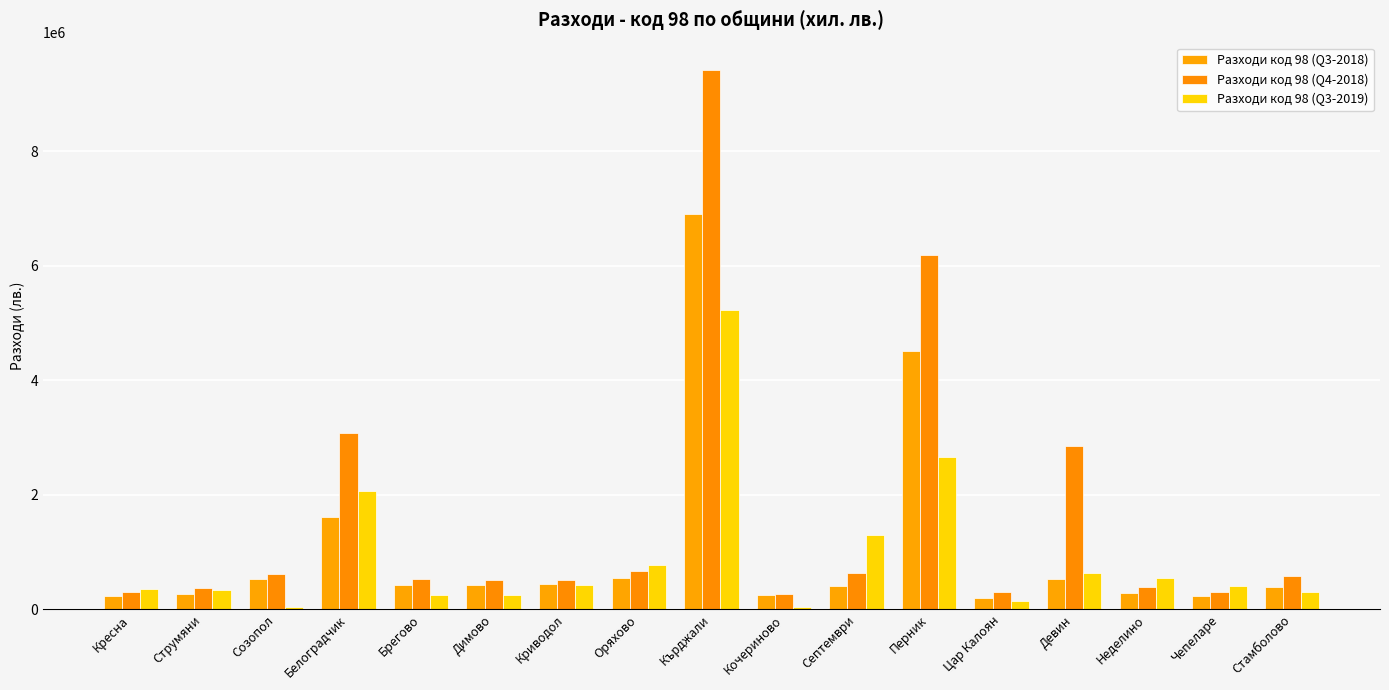

How many values in the Разходи код 98 (Q3-2019) series are below 407098?

8